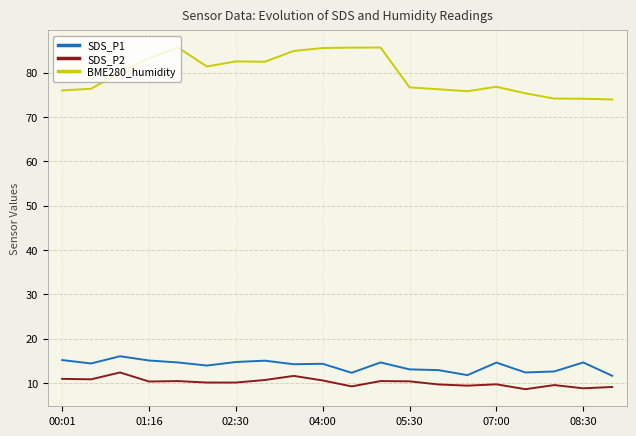

What is the difference between the maximum and minimum values in the SDS_P2 series?

3.8